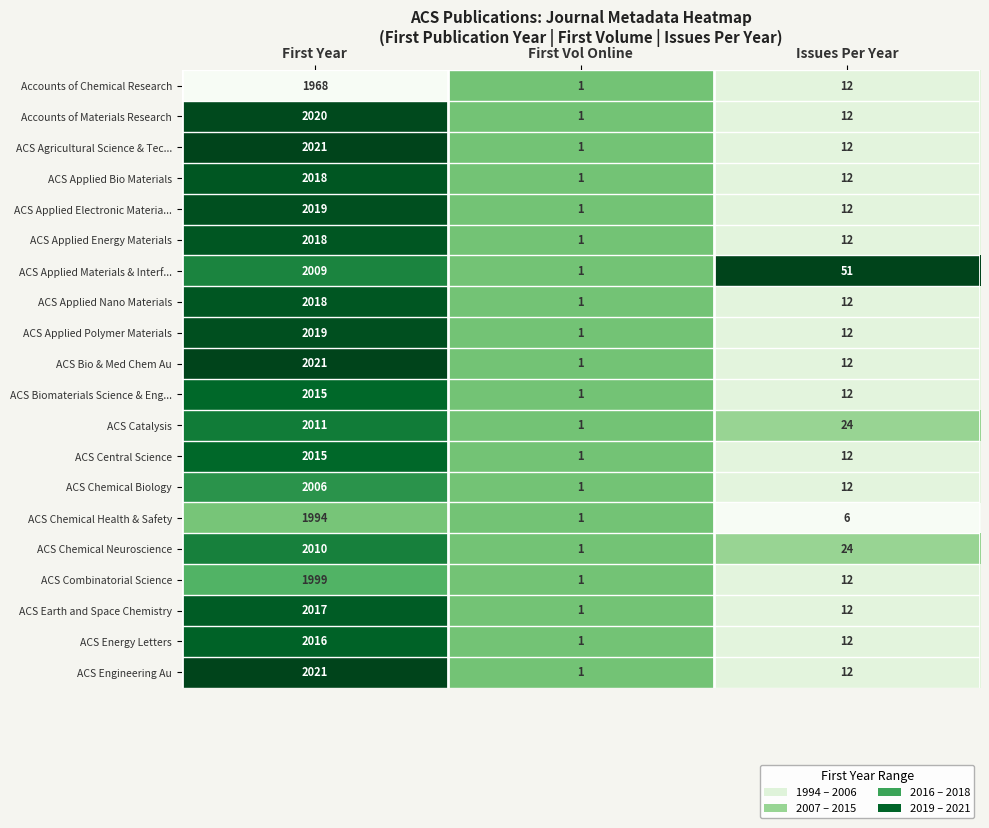

Where does the ACS Combinatorial Science series first go above 12?

First Year